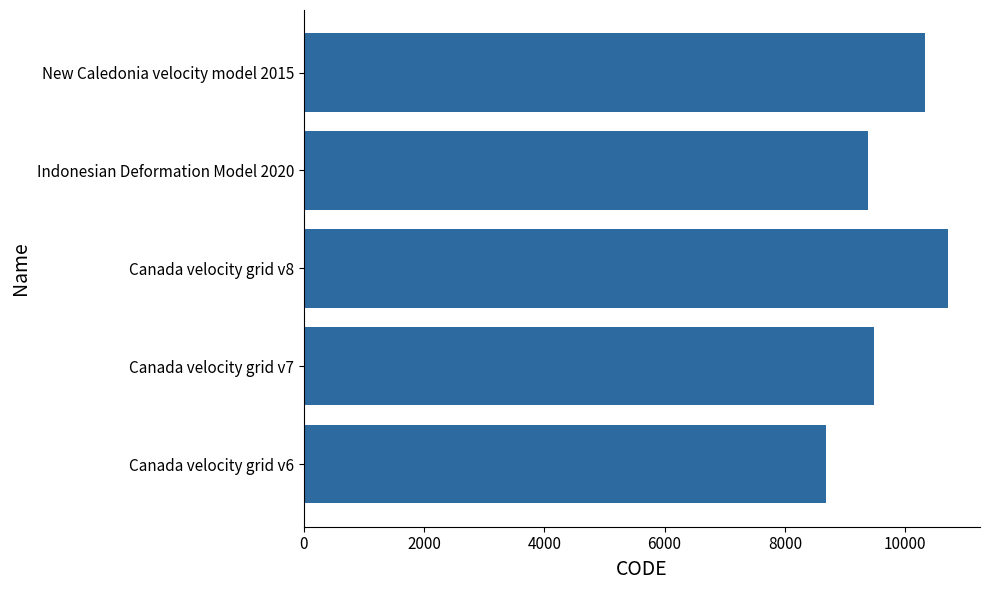

What is the ratio of the value at Indonesian Deformation Model 2020 to the value at Canada velocity grid v6?

1.1